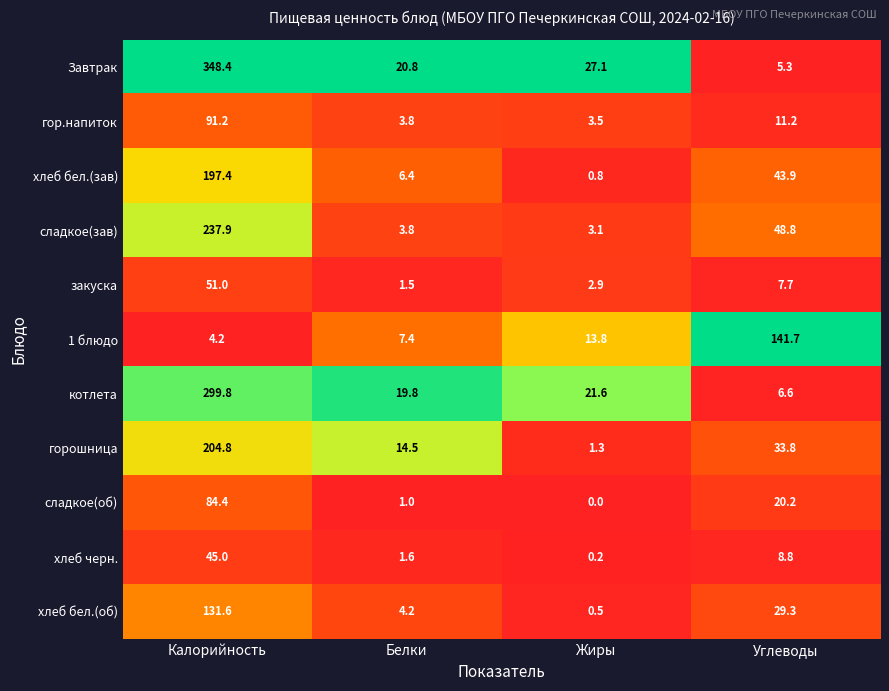

Rank the series at Калорийность from highest to lowest value.

Завтрак, котлета, сладкое(зав), горошница, хлеб бел.(зав), хлеб бел.(об), гор.напиток, сладкое(об), закуска, хлеб черн., 1 блюдо